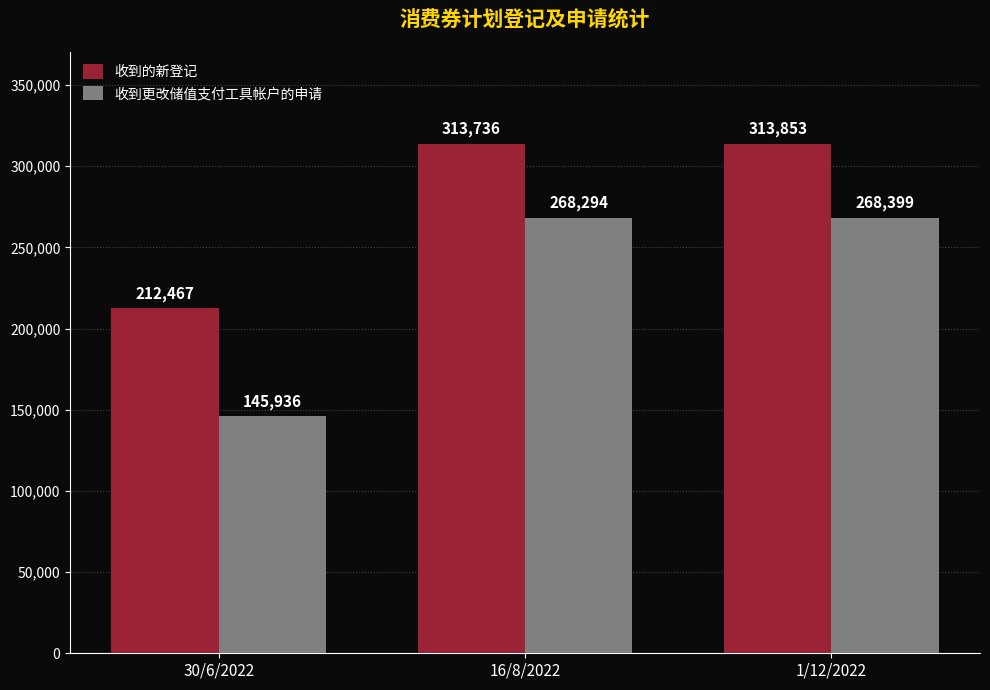

Which series has the widest spread of values?

收到更改储值支付工具帐户的申请